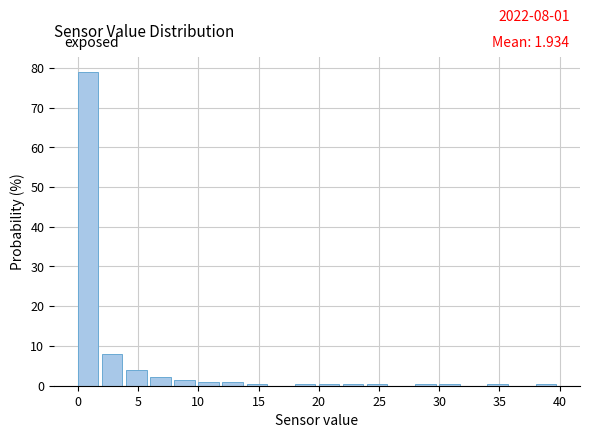

Which range on the x-axis has the tallest bar?

0 to 2